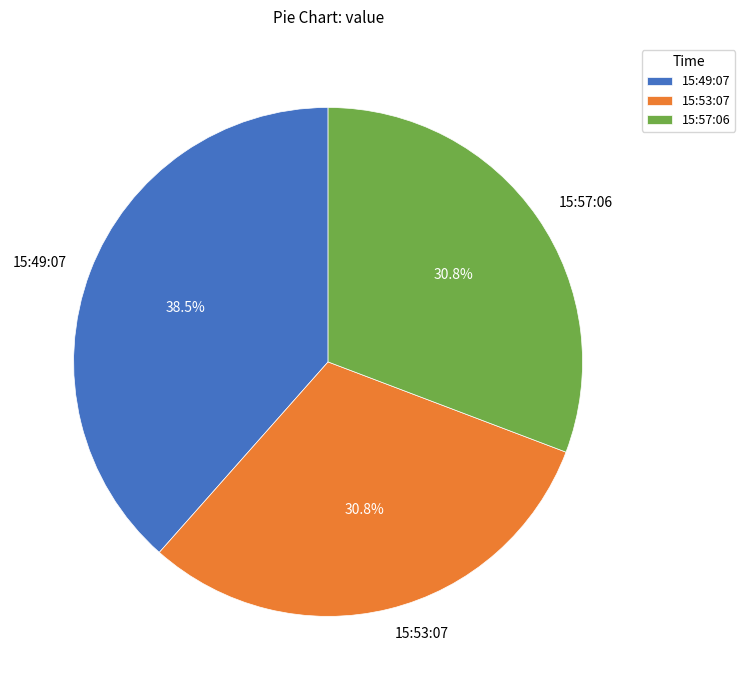

Is there any slice that represents more than half of the pie?

No